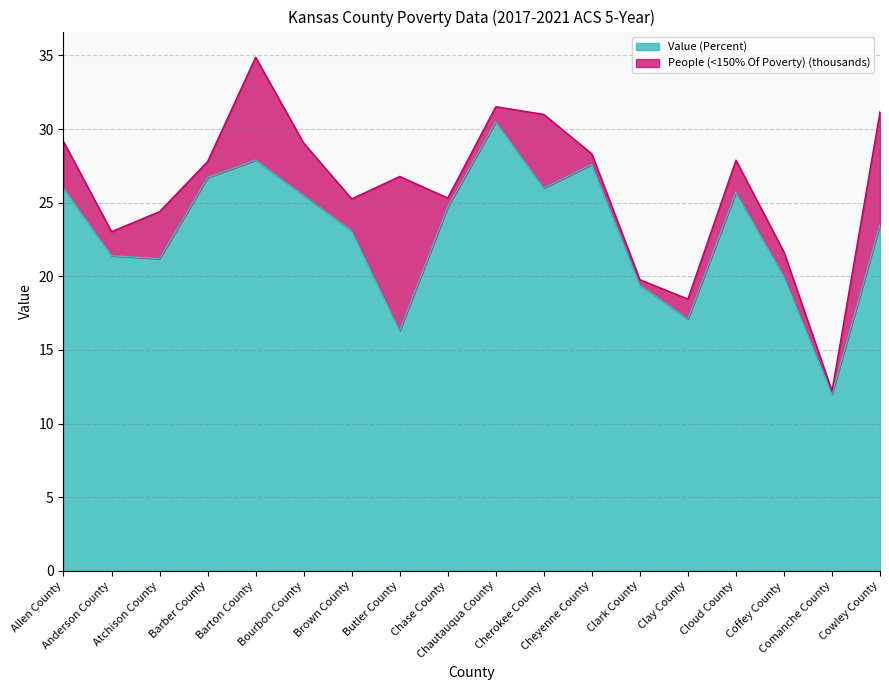

What is the value of the 3rd point from the left?

21.2